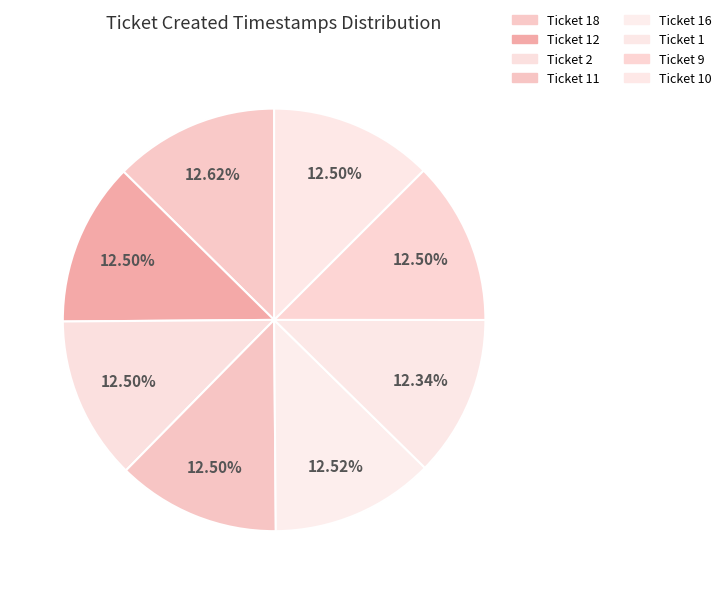

How many segments does this pie chart have?

8